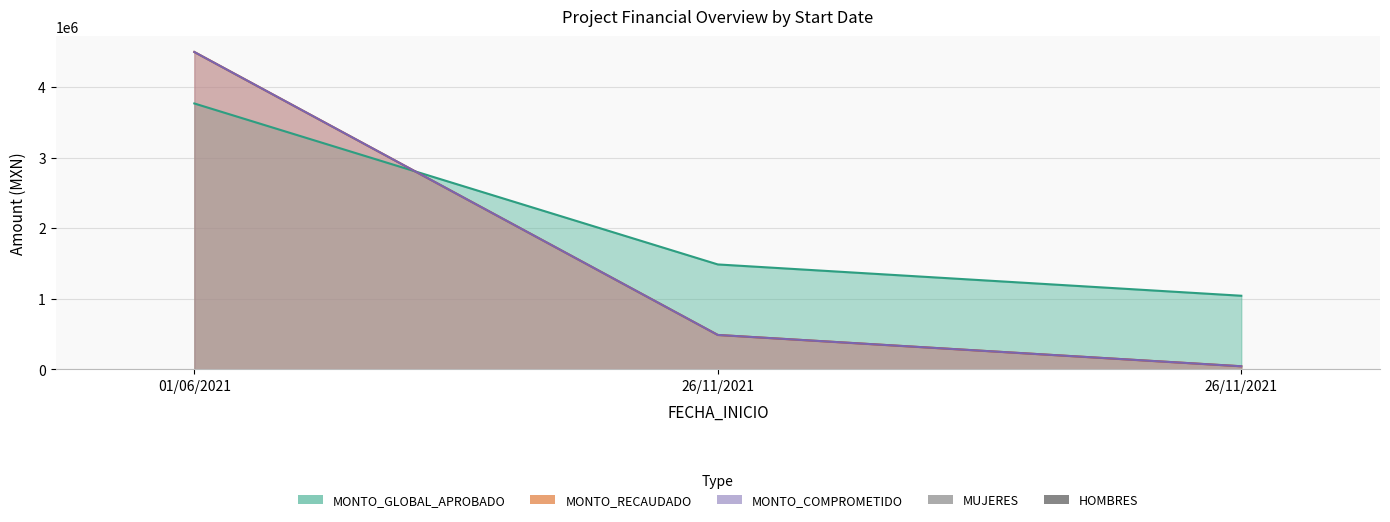

What is the value of the HOMBRES bar at the 1st from the left?

195